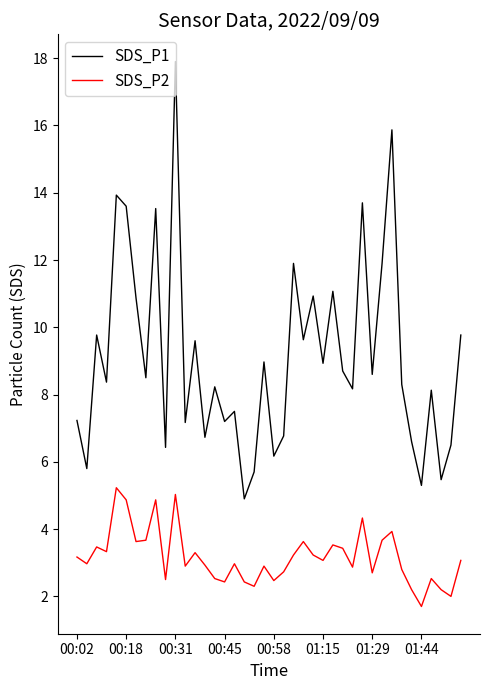

True or false: SDS_P2 and SDS_P1 intersect in this chart.

False